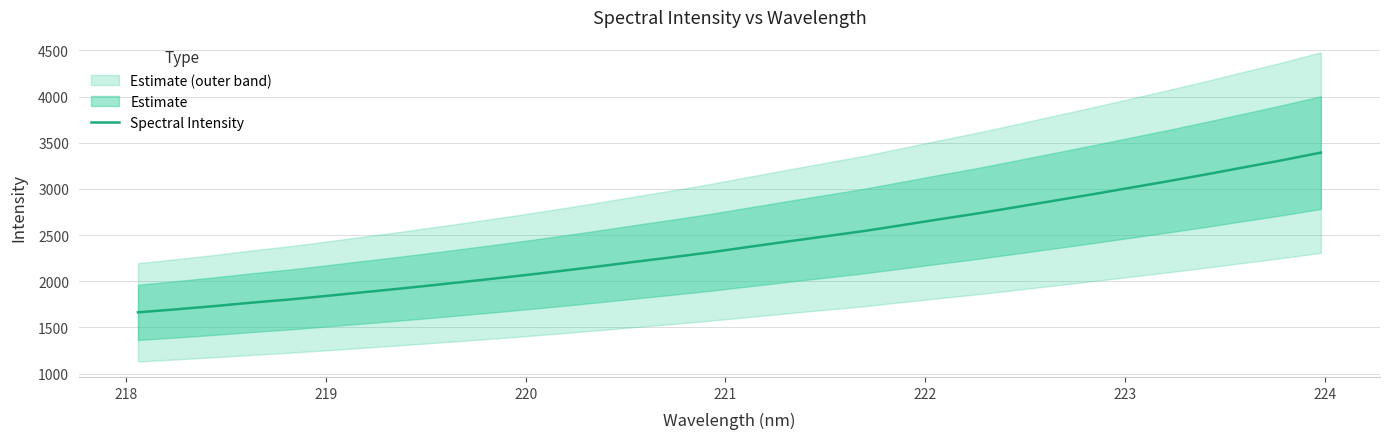

What is the highest value of the Spectral Intensity series?

3393.3